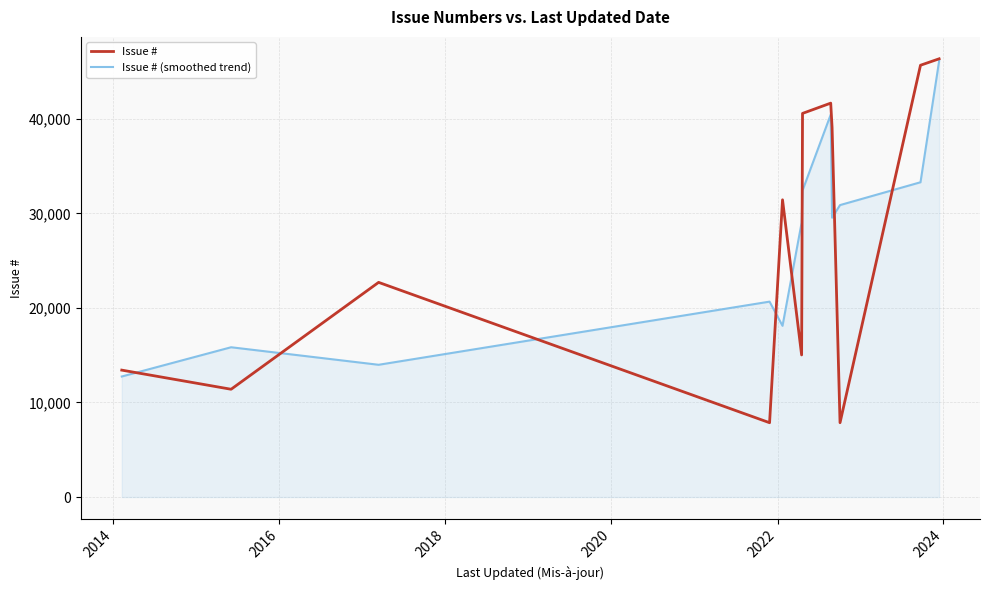

True or false: Issue # has more than 2 points higher than both neighbors.

True